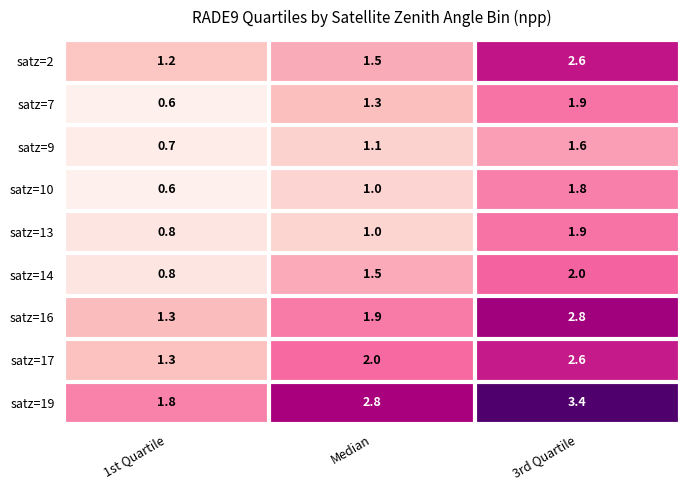

What is the difference between the highest and lowest values at Median?

1.8